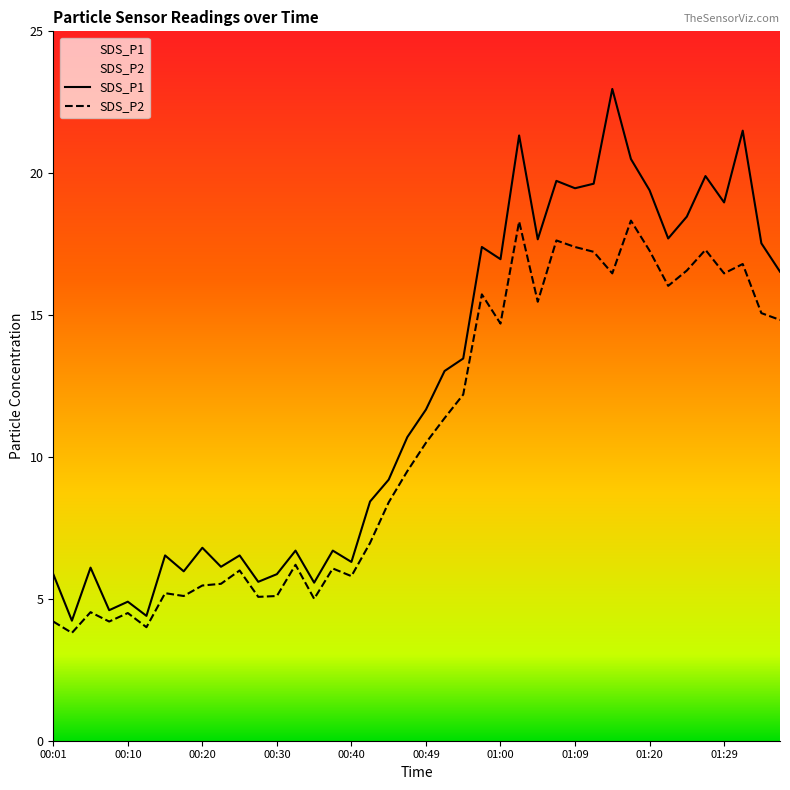

True or false: SDS_P2 and SDS_P1 intersect in this chart.

False